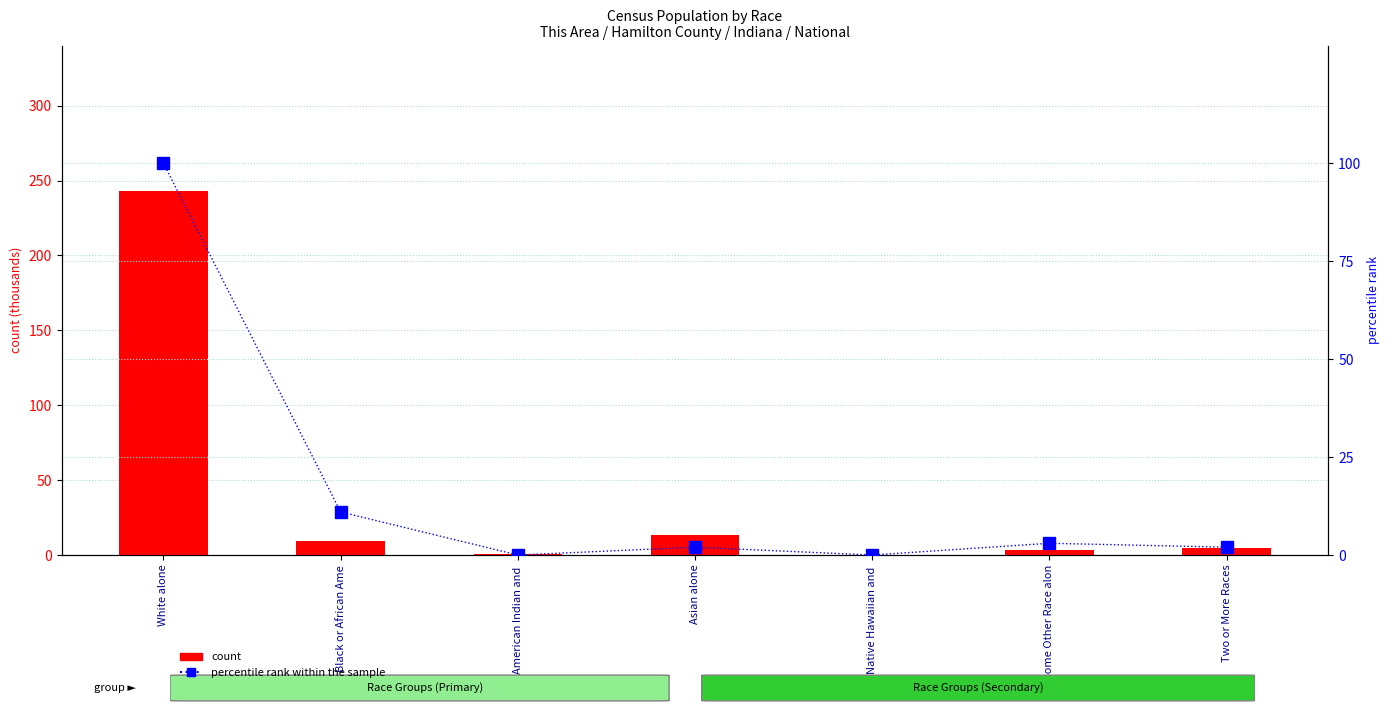

Is the value of percentile rank within the sample at American Indian and  greater than the value of count at Native Hawaiian and ?

No